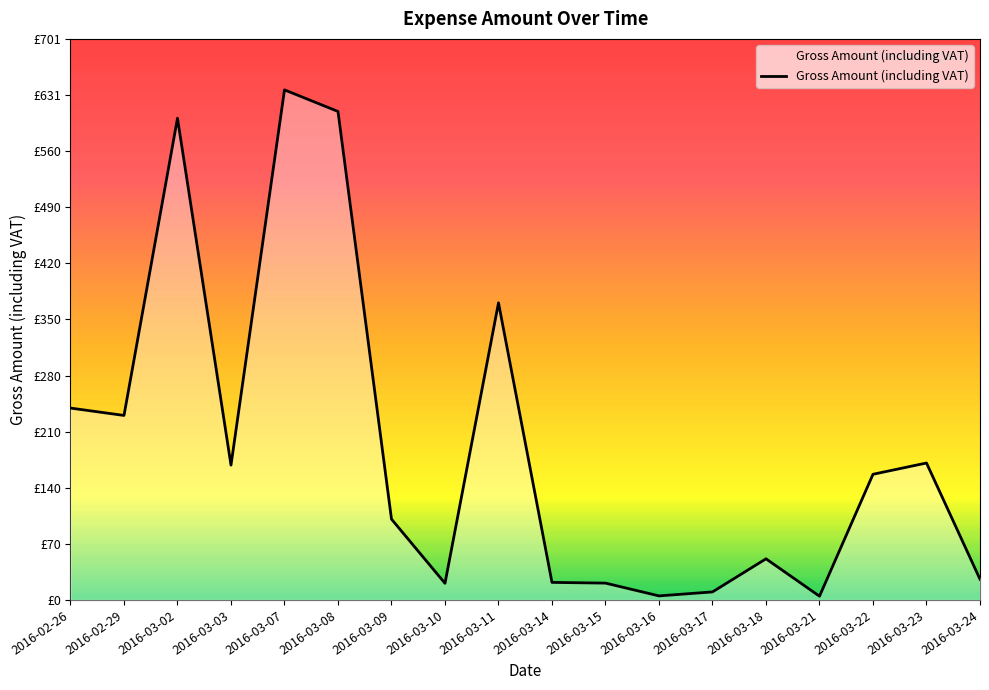

Reading left to right, extract all data points from this chart.

239.6	230.4	601.5	168.3	636.9	610.0	100.9	20.8	371.0	21.9	21.0	5.0	10.0	51.4	4.7	156.9	171.0	25.8